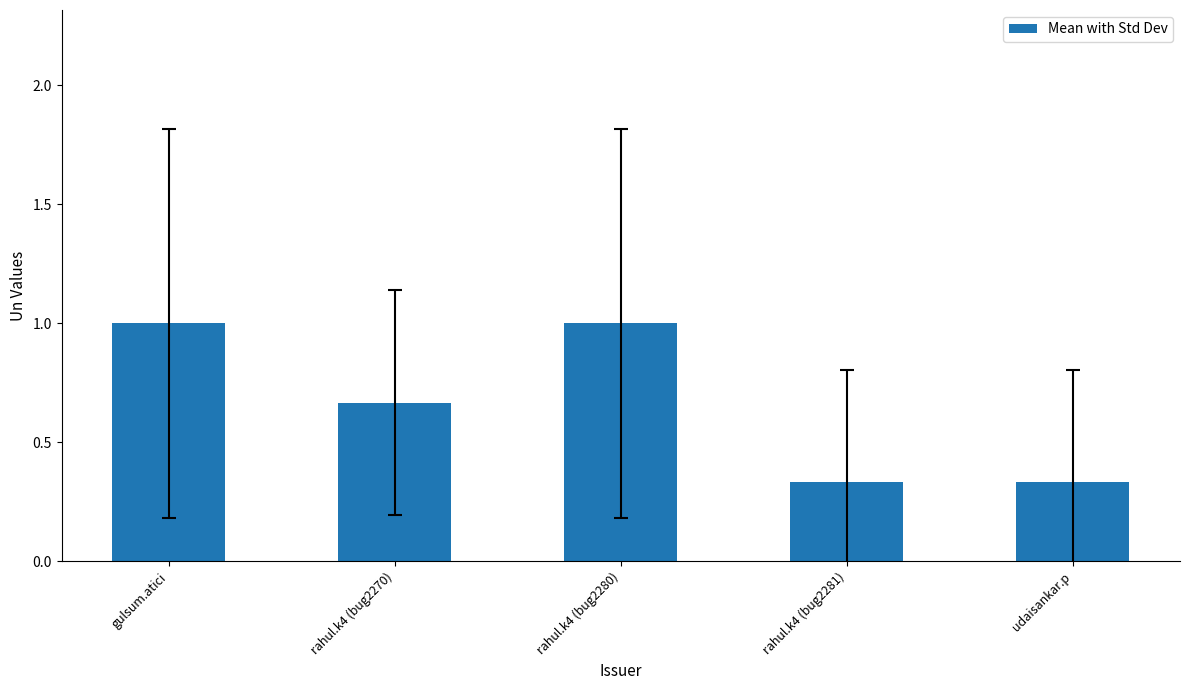

What is the greatest value displayed?

1.0